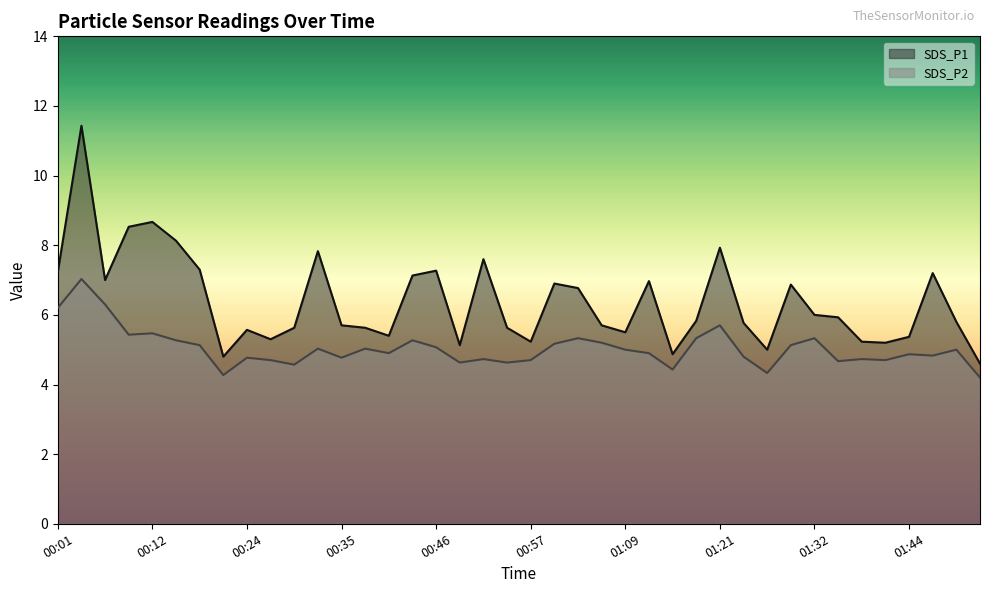

Reading right to left, extract all data points from this chart.

SDS_P1: 01:52=4.6	01:50=5.8	01:47=7.2	01:44=5.4	01:41=5.2	01:38=5.2	01:35=5.9	01:32=6.0	01:30=6.9	01:27=5.0	01:24=5.8	01:21=7.9	01:18=5.8	01:15=4.9	01:12=7.0	01:09=5.5	01:06=5.7	01:04=6.8	01:00=6.9	00:57=5.2	00:55=5.6	00:52=7.6	00:49=5.1	00:46=7.3	00:43=7.1	00:40=5.4	00:38=5.6	00:35=5.7	00:32=7.8	00:29=5.6	00:26=5.3	00:24=5.6	00:21=4.8	00:18=7.3	00:15=8.1	00:12=8.7	00:09=8.5	00:07=7.0	00:04=11.4	00:01=7.2
SDS_P2: 01:52=4.2	01:50=5.0	01:47=4.8	01:44=4.9	01:41=4.7	01:38=4.7	01:35=4.7	01:32=5.3	01:30=5.1	01:27=4.3	01:24=4.8	01:21=5.7	01:18=5.3	01:15=4.4	01:12=4.9	01:09=5.0	01:06=5.2	01:04=5.3	01:00=5.2	00:57=4.7	00:55=4.6	00:52=4.7	00:49=4.6	00:46=5.1	00:43=5.3	00:40=4.9	00:38=5.0	00:35=4.8	00:32=5.0	00:29=4.6	00:26=4.7	00:24=4.8	00:21=4.3	00:18=5.1	00:15=5.3	00:12=5.5	00:09=5.4	00:07=6.3	00:04=7.0	00:01=6.2